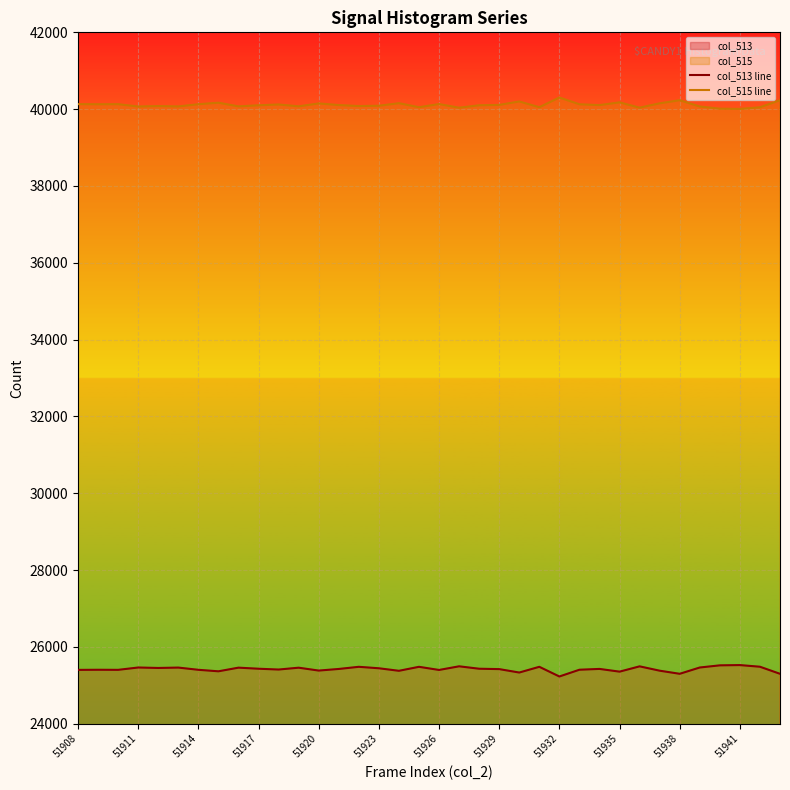

True or false: col_515 line and col_513 line cross at least once.

False